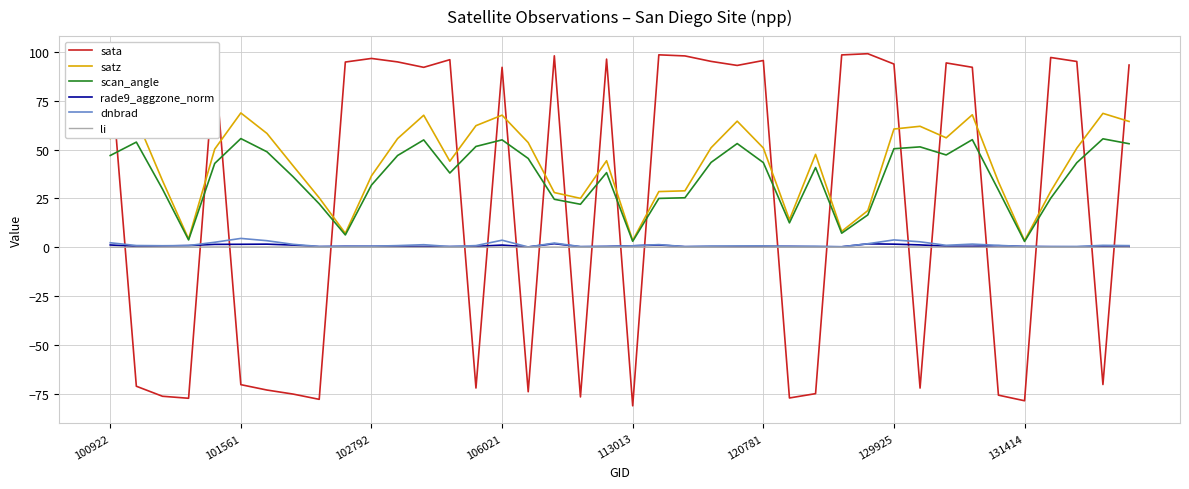

True or false: rade9_aggzone_norm and sata cross at least once.

True